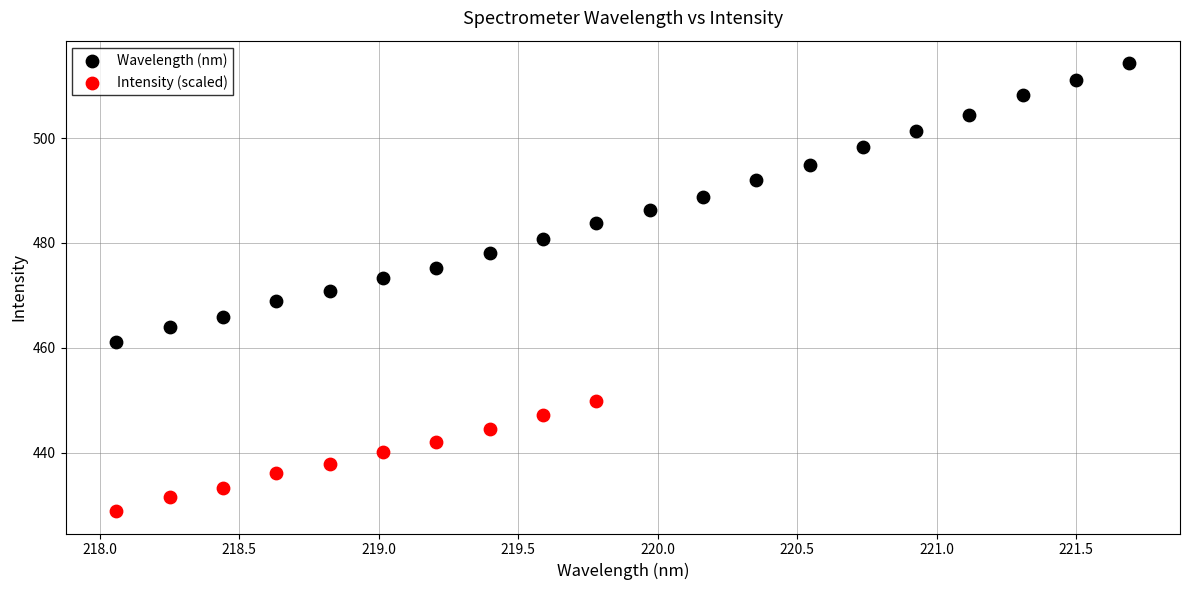

Which series has the largest Y range (max minus min)?

Wavelength (nm)